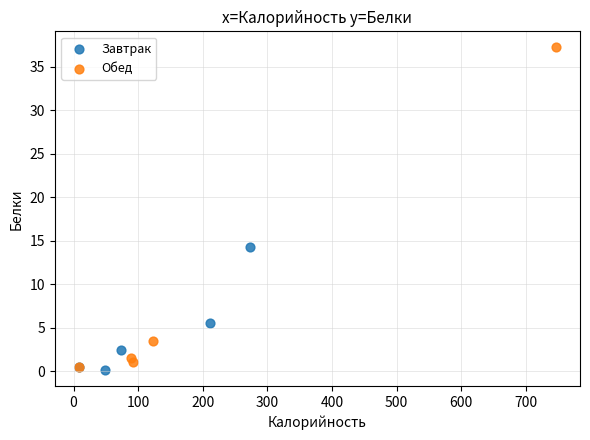

Which series reaches the minimum Y coordinate?

Завтрак